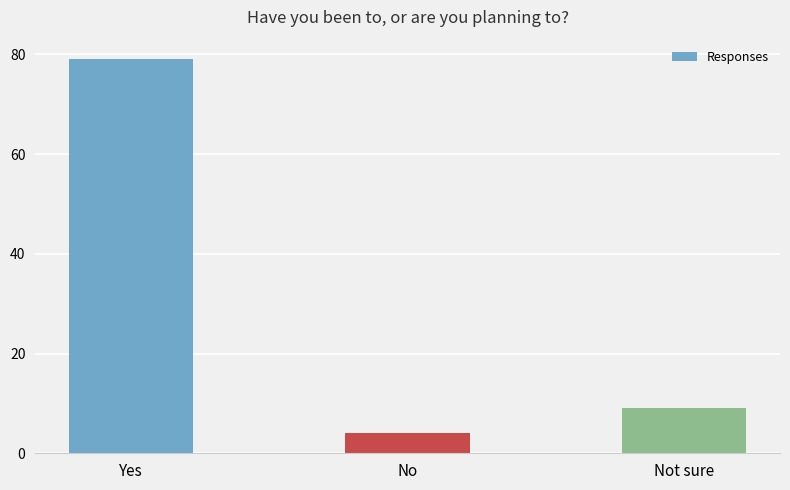

The value at Yes is 131. True or false?

False